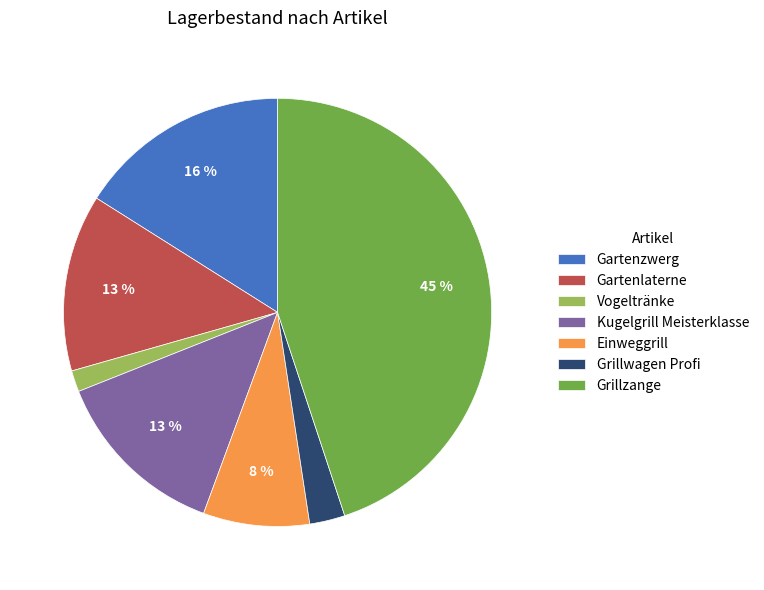

To the nearest percent, what percentage of the pie is Grillzange?

45%